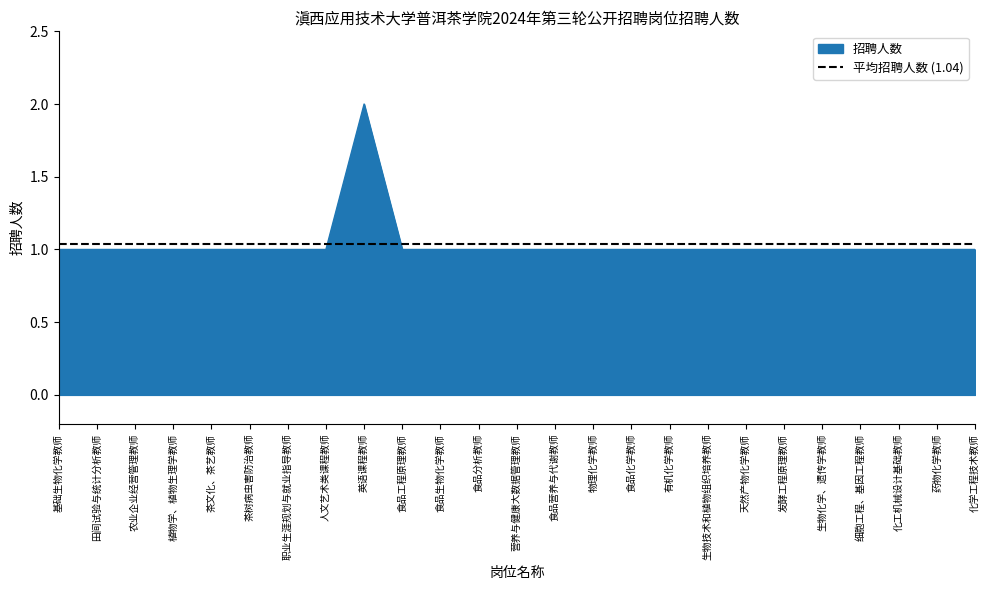

What position from the left is 物理化学教师?

15